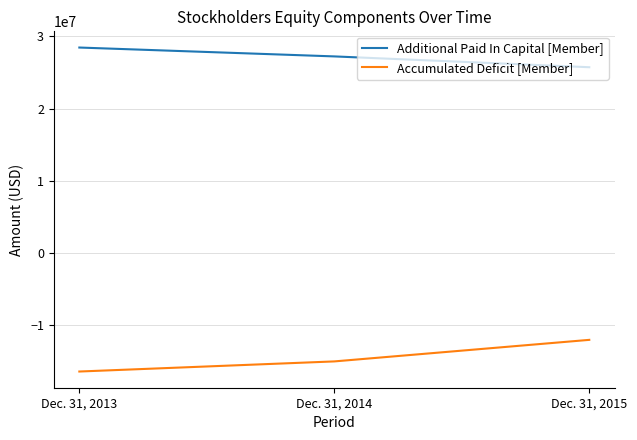

List the series in order of their overall mean, lowest first.

Accumulated Deficit [Member], Additional Paid In Capital [Member]